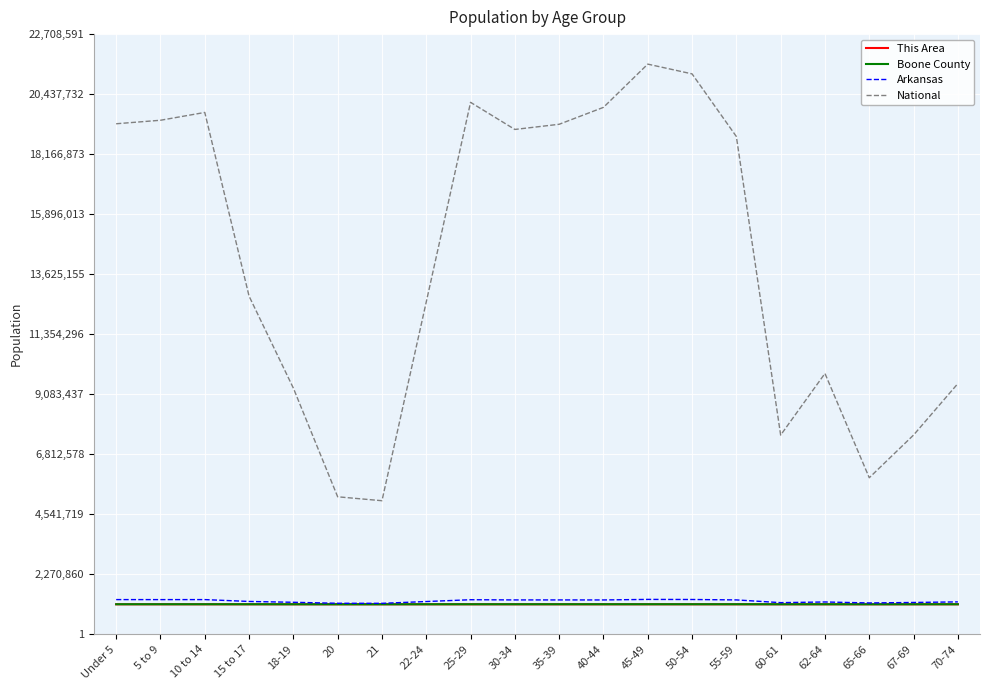

What are all the series names shown in the legend?

This Area, Boone County, Arkansas, National